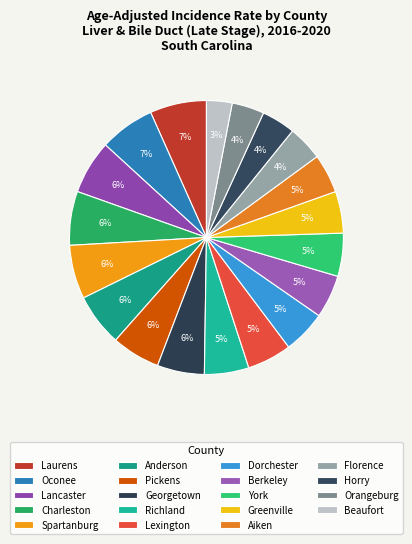

What is the change in value from Georgetown to Florence?

-0.9